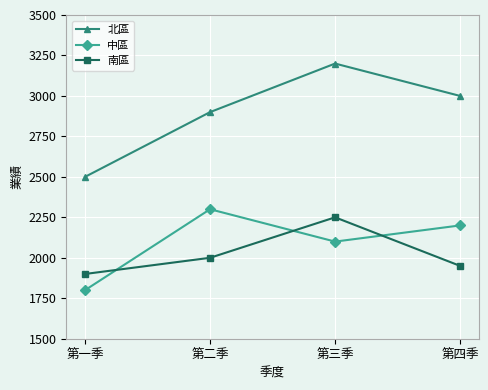

What is the approximate value of 南區 at 第二季, to the nearest 50?

2000